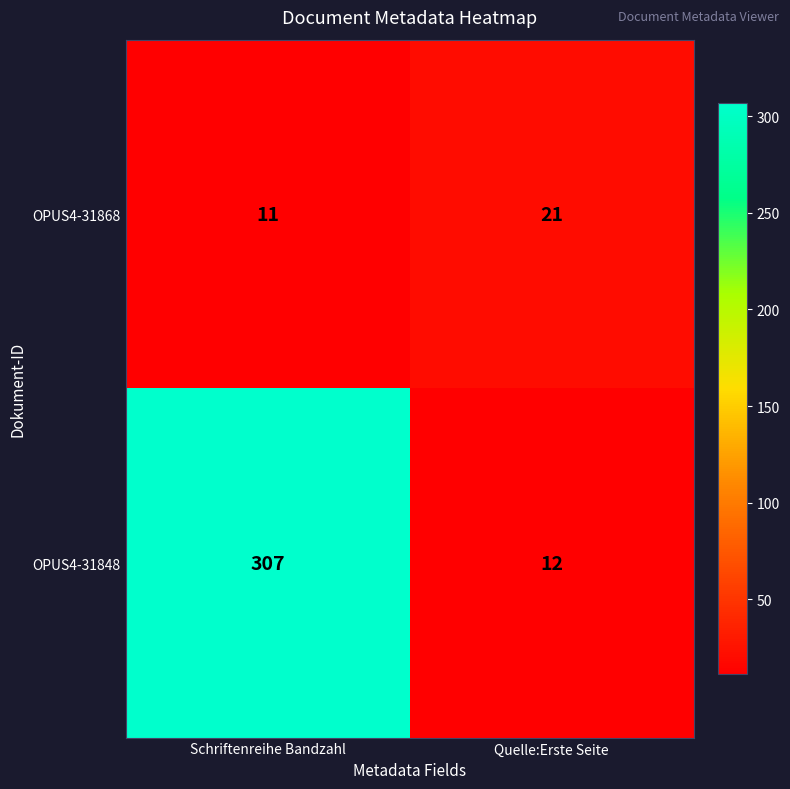

What is the total value across all series at Schriftenreihe Bandzahl?

318